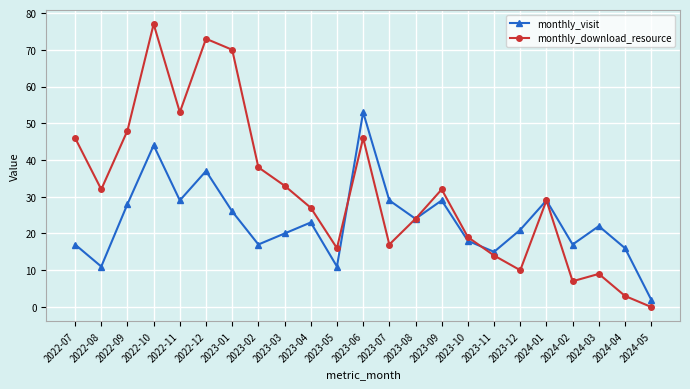

How many values in monthly_download_resource are above zero?

22